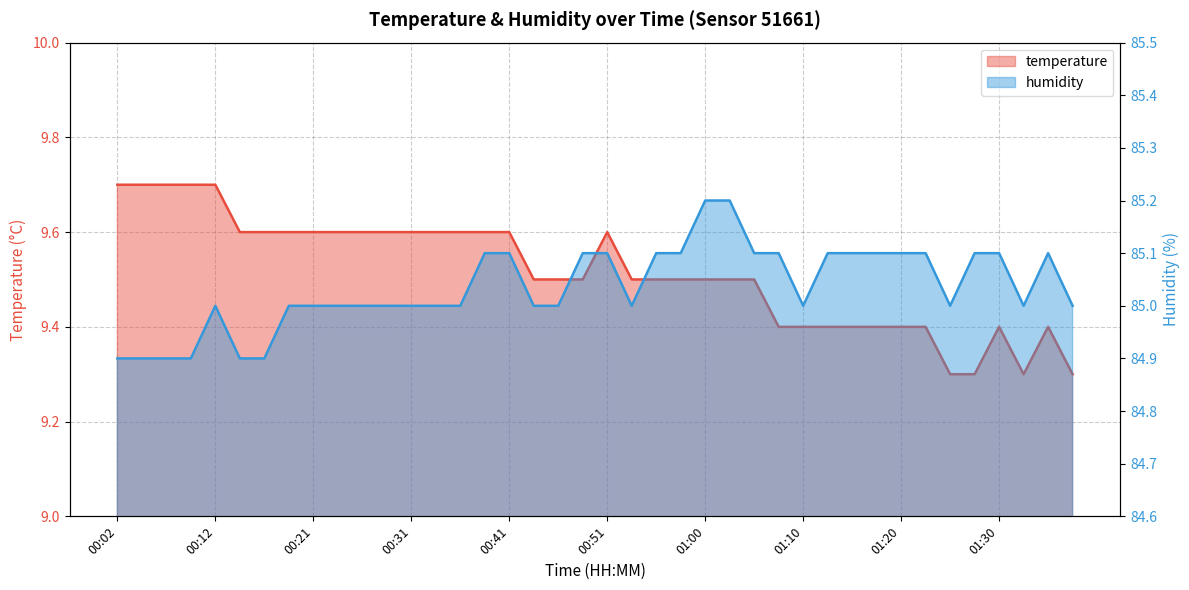

Is it true that temperature equals 3.9 at 01:27?

False